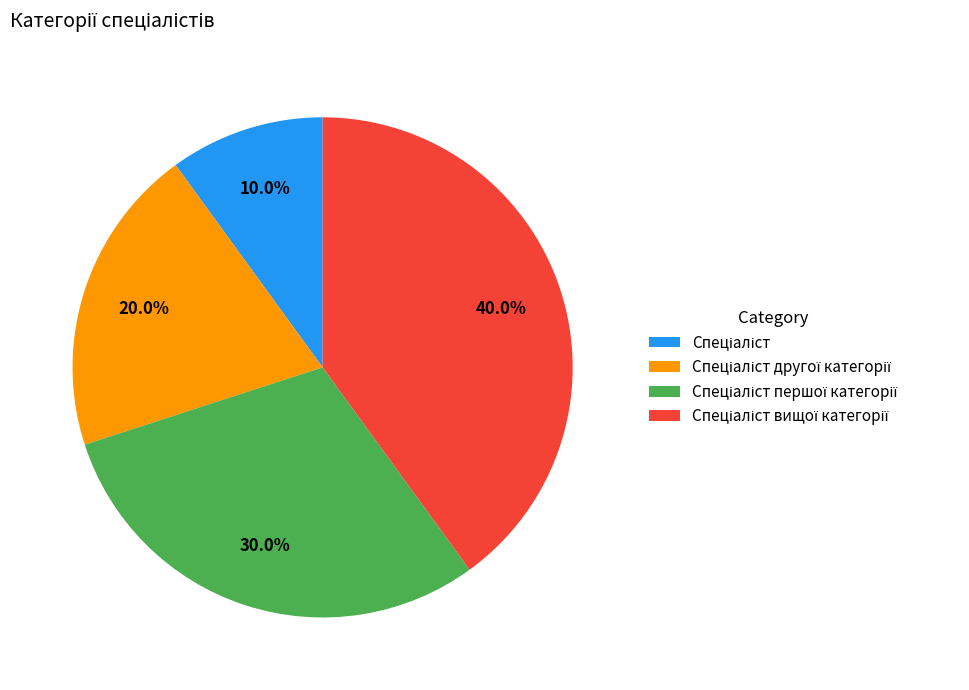

To the nearest percent, what is the difference between the largest and smallest slice percentages?

30%